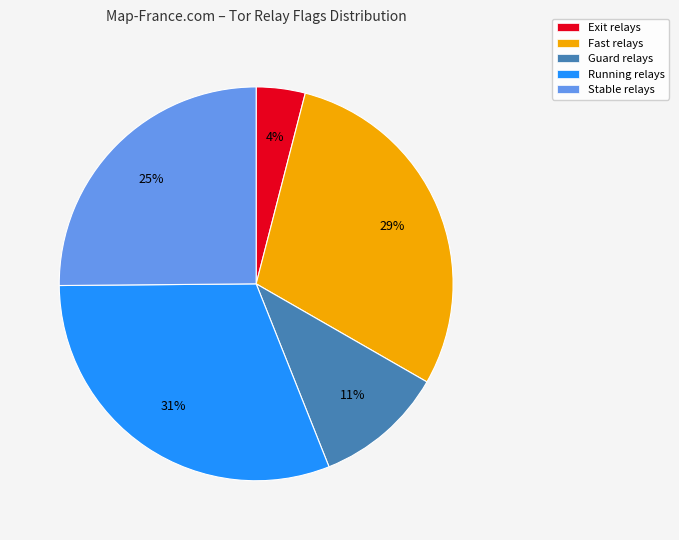

Which slice is the largest?

Running